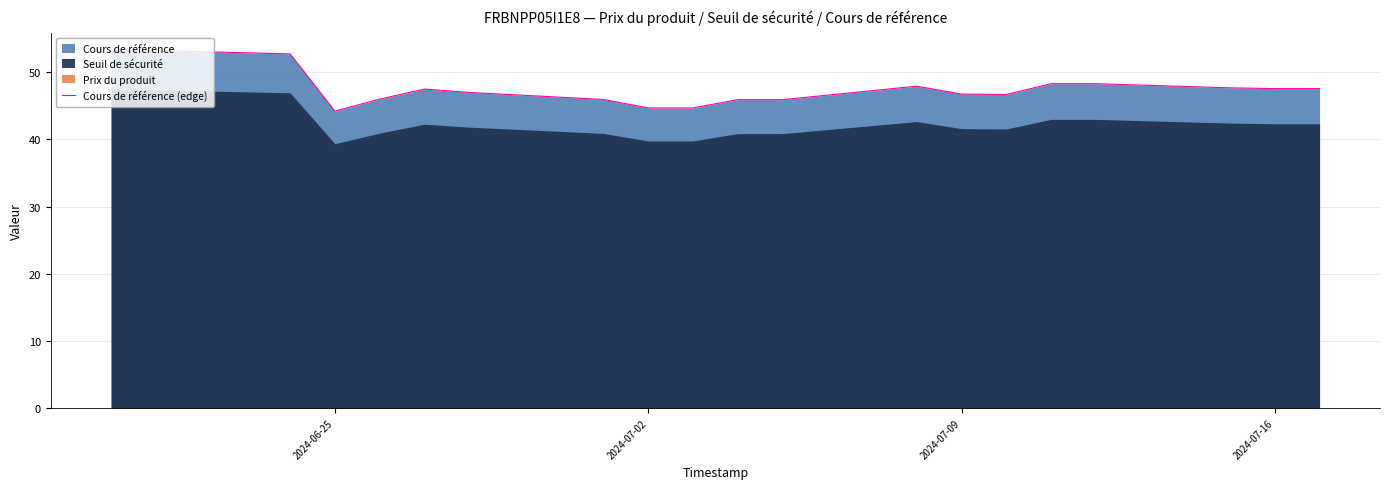

What is the difference between the maximum and minimum values?

9.0